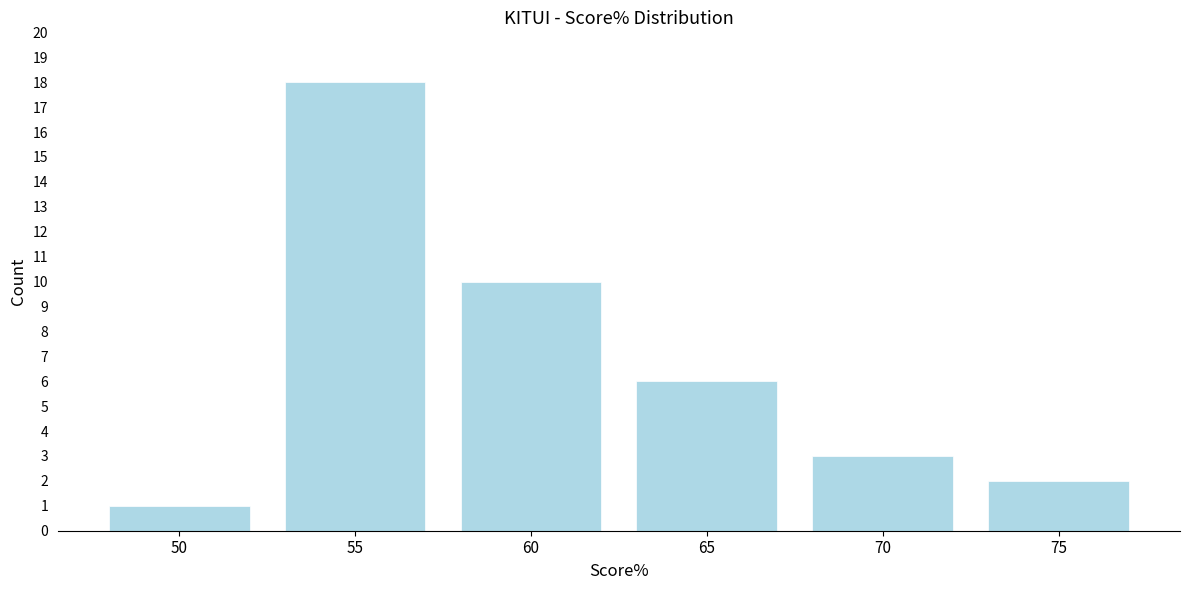

Reading right to left, extract all data points from this chart.

75=2	70=3	65=6	60=10	55=18	50=1